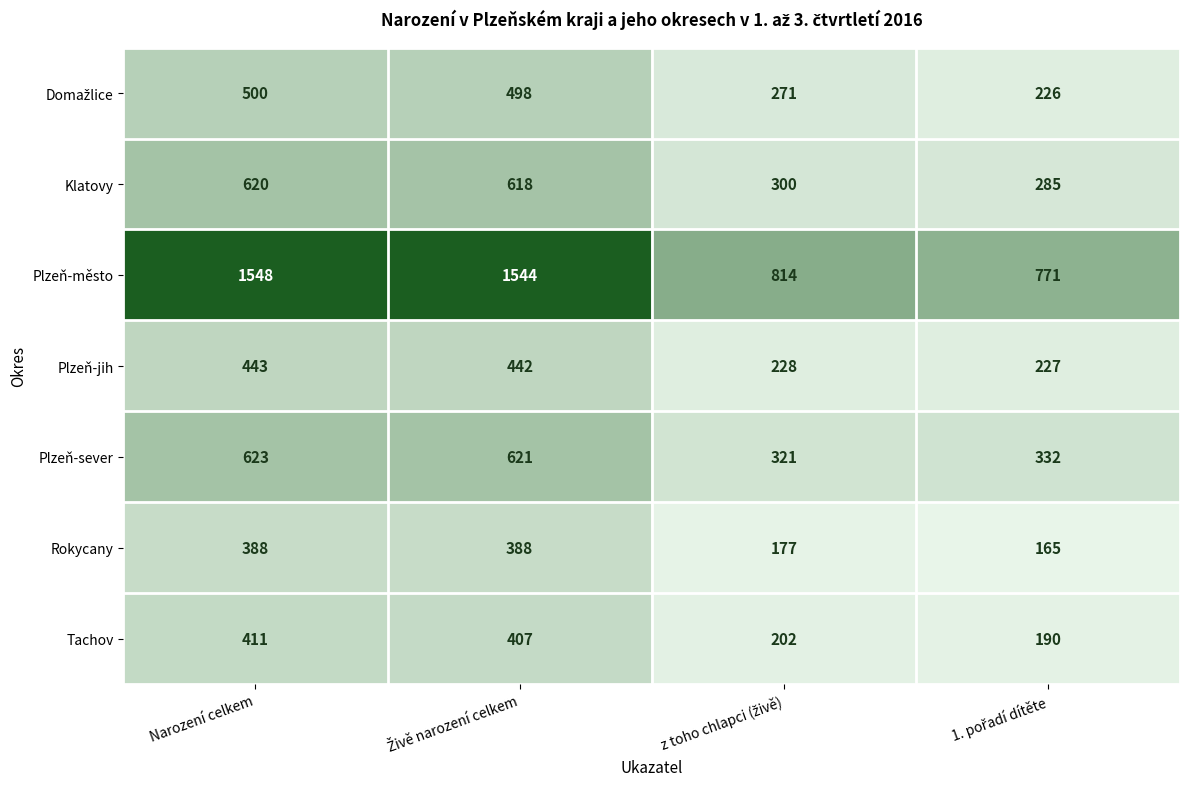

Count the number of categories in the chart.

4